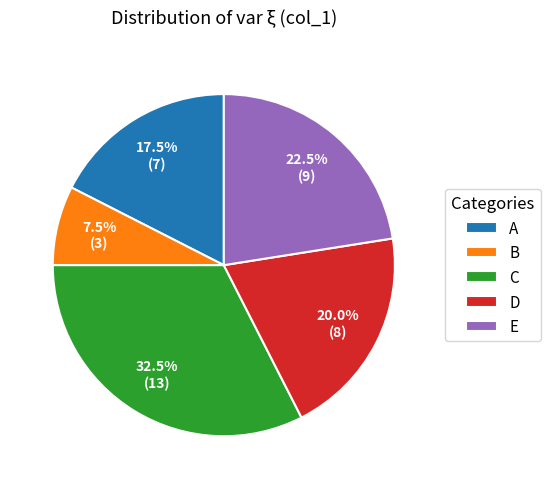

Which category has the smallest portion of the pie?

B